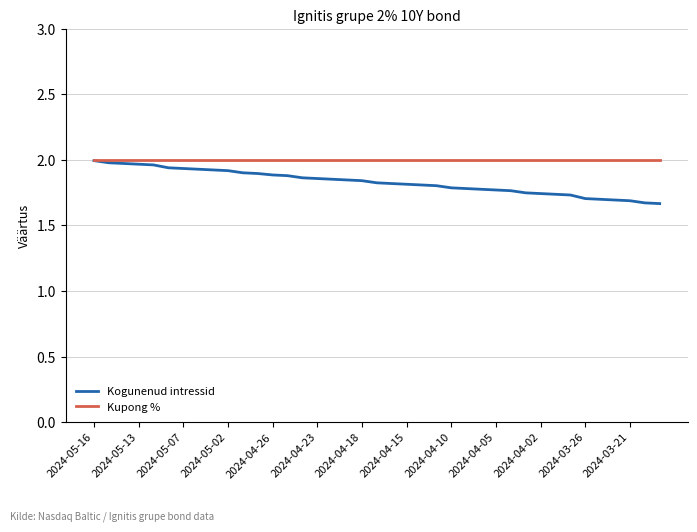

Rank the series by their average value, from lowest to highest.

Kogunenud intressid, Kupong %